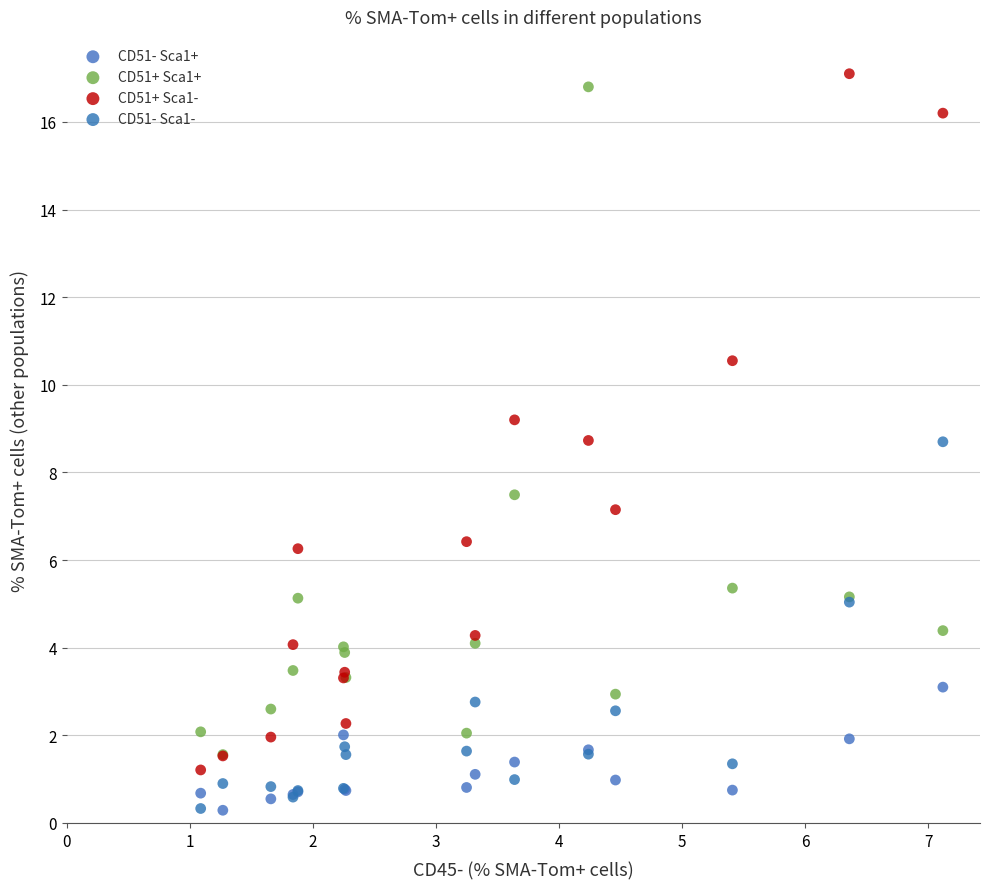

Across all series, what Y value is closest to 8?

7.5